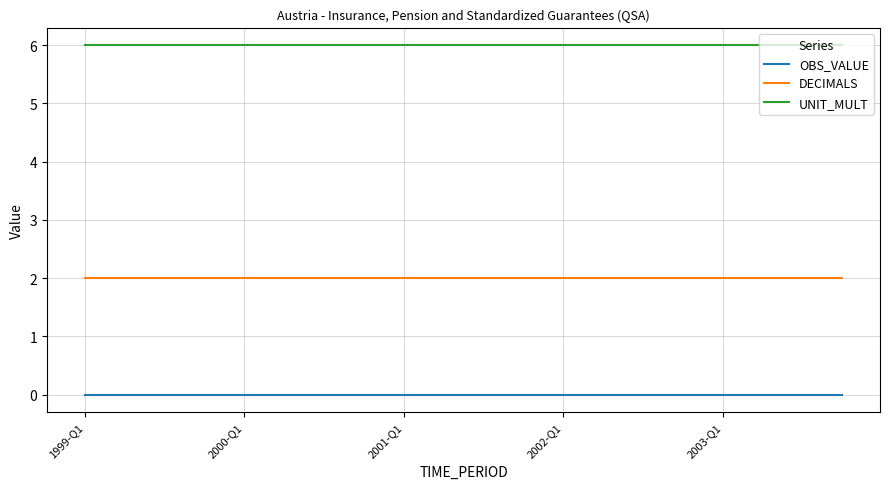

Rank the series by their maximum value, from lowest to highest.

OBS_VALUE, DECIMALS, UNIT_MULT